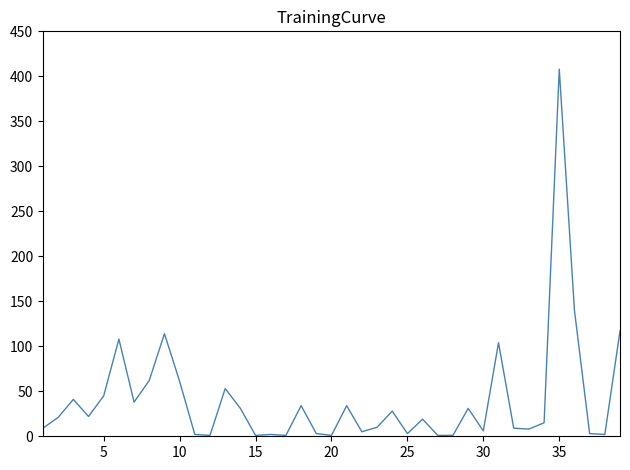

What is the difference between the maximum and minimum values?

407